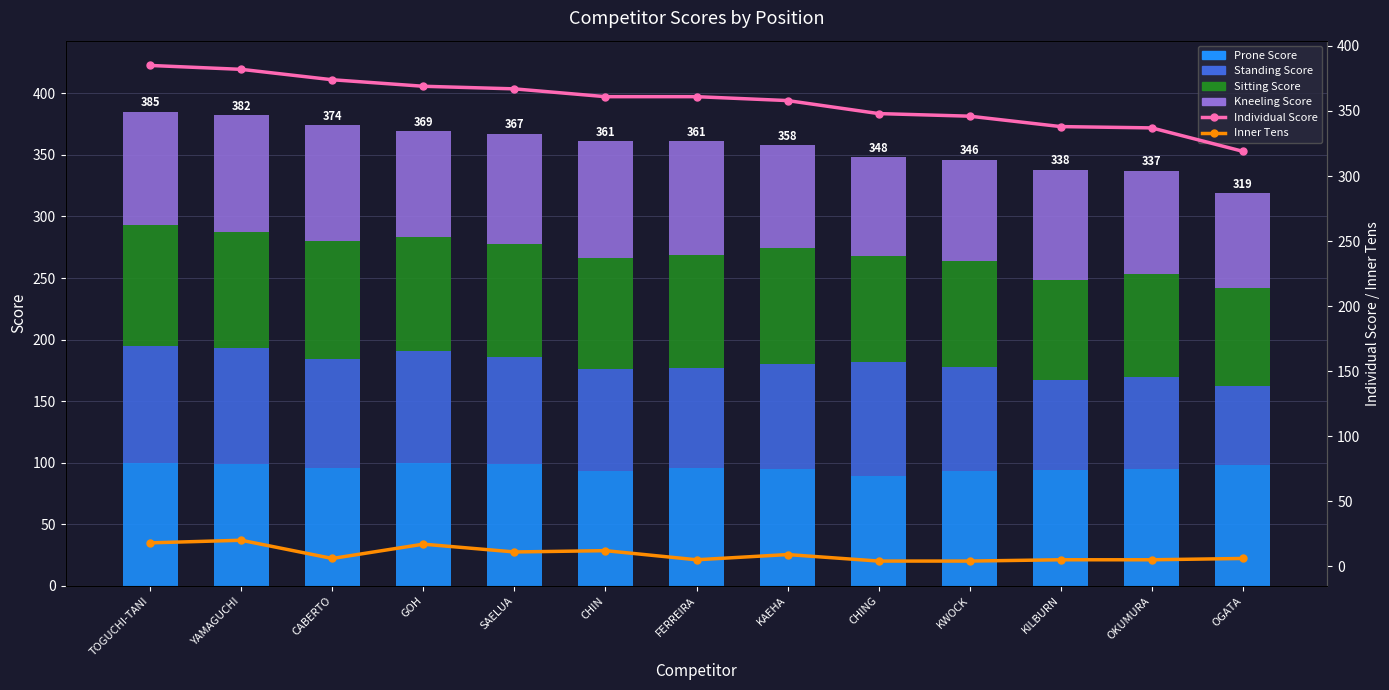

Rank the series at CHING from lowest to highest value.

Inner Tens, Kneeling Score, Sitting Score, Prone Score, Standing Score, Individual Score